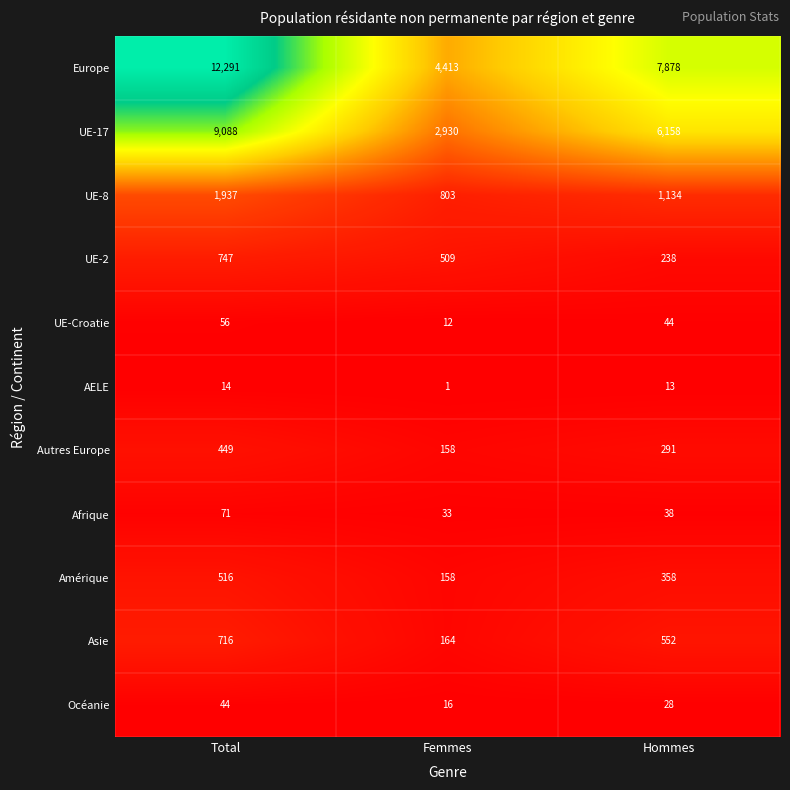

At which category does the chart reach its minimum across all series?

Femmes